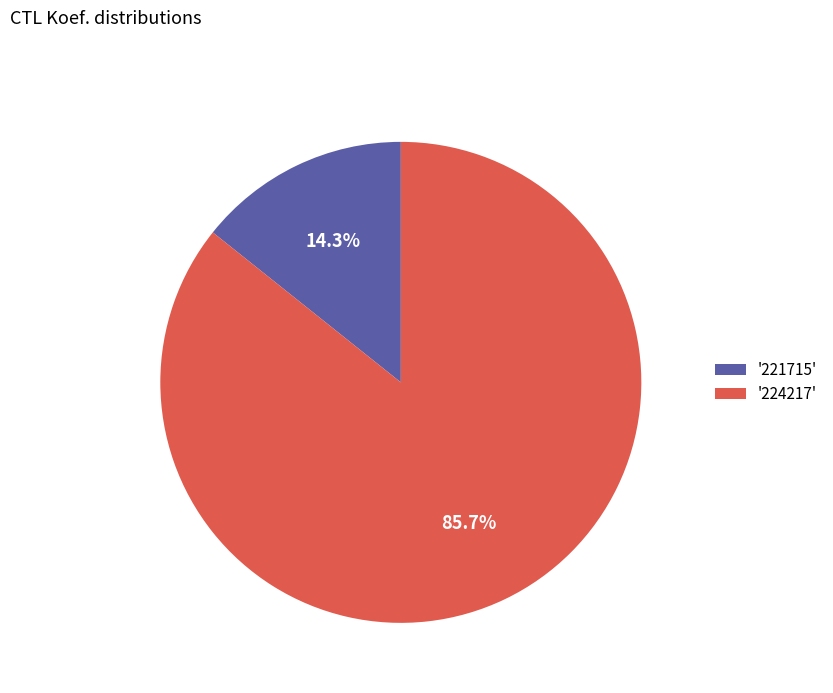

What is the largest slice in the pie chart?

'224217'